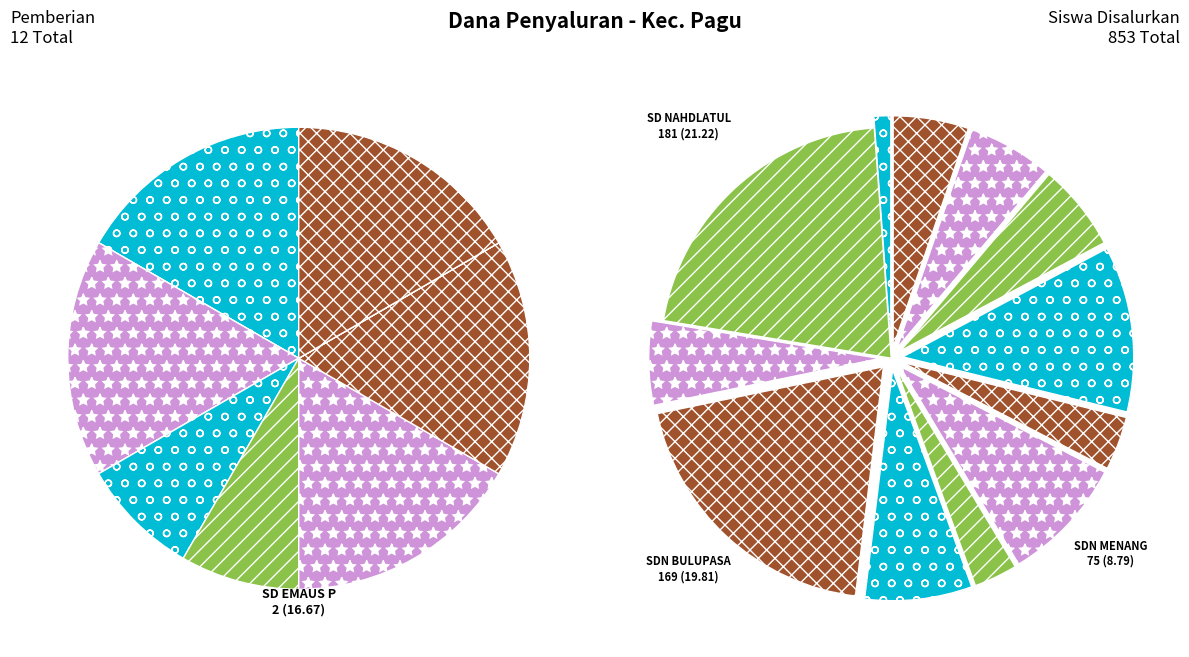

True or false: SDN MENANG accounts for 29% of the total.

False